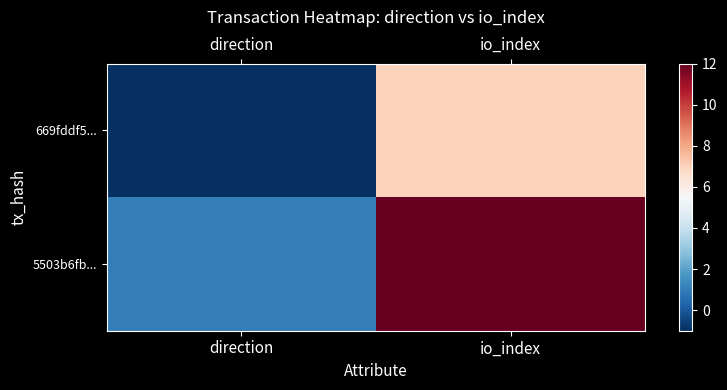

Which series has the largest range (max minus min)?

5503b6fb...